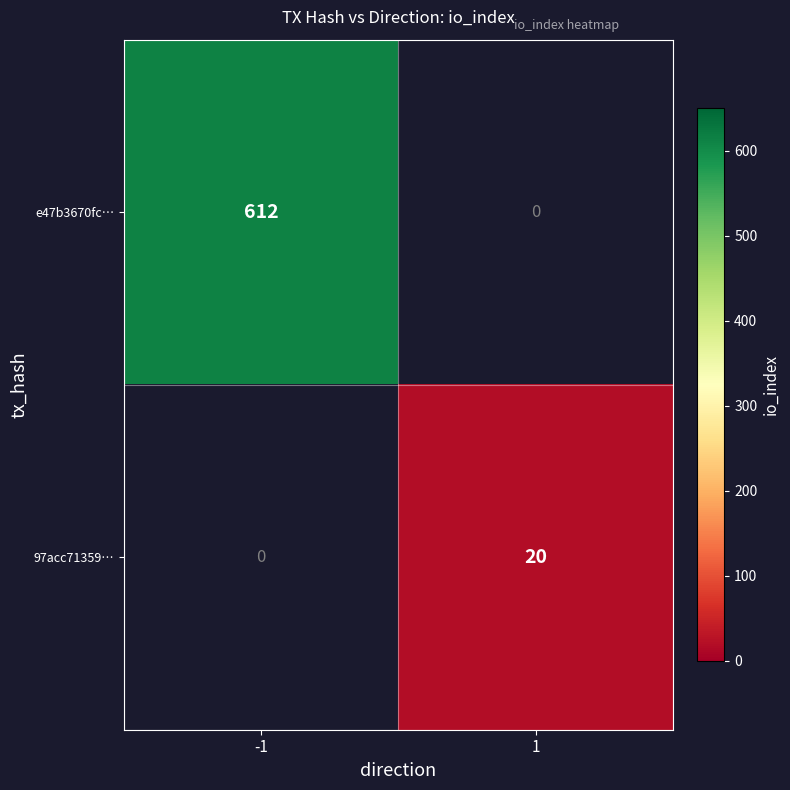

The value of 97acc71359… at 1 is 8. True or false?

False